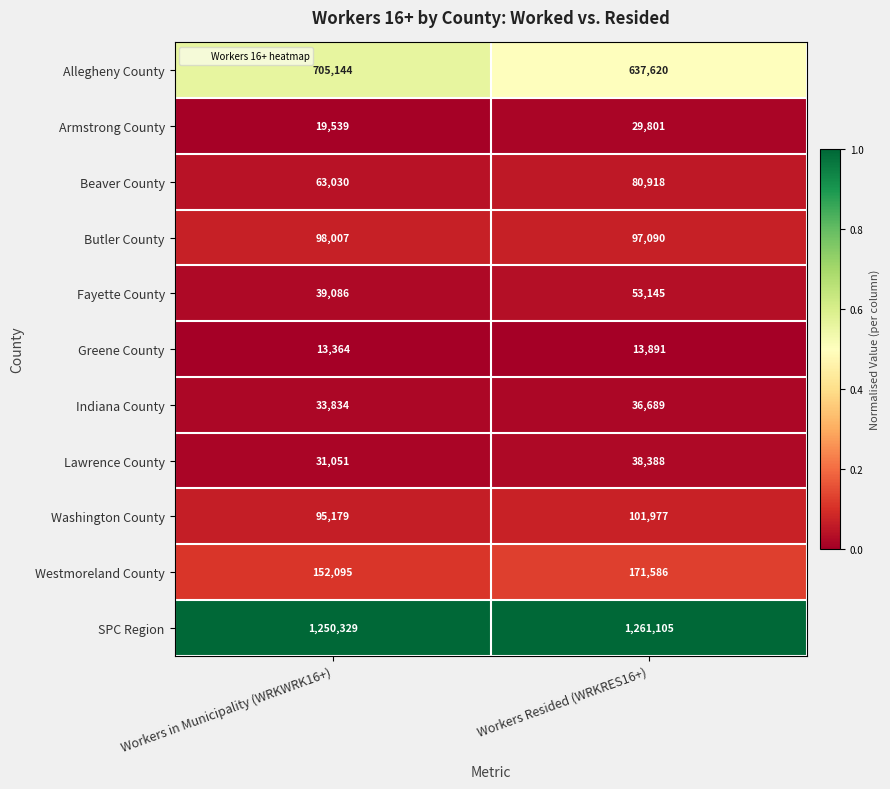

List the series in order of their peak value, highest first.

SPC Region, Allegheny County, Westmoreland County, Washington County, Butler County, Beaver County, Fayette County, Lawrence County, Indiana County, Armstrong County, Greene County